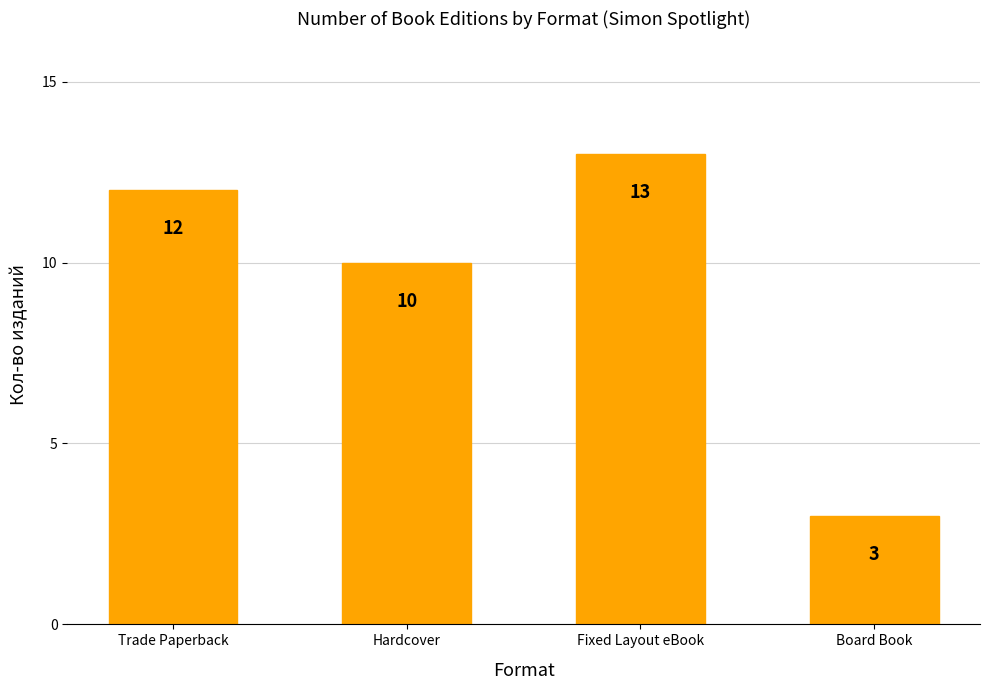

Are the bars horizontal?

No